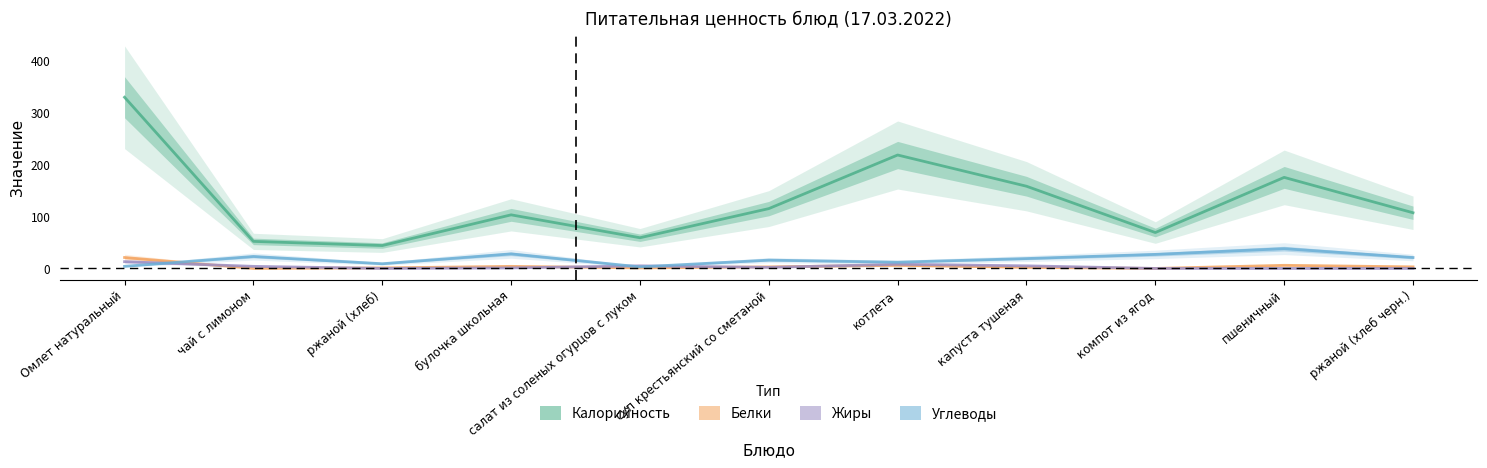

At which category does Калорийность reach its first local peak?

булочка школьная